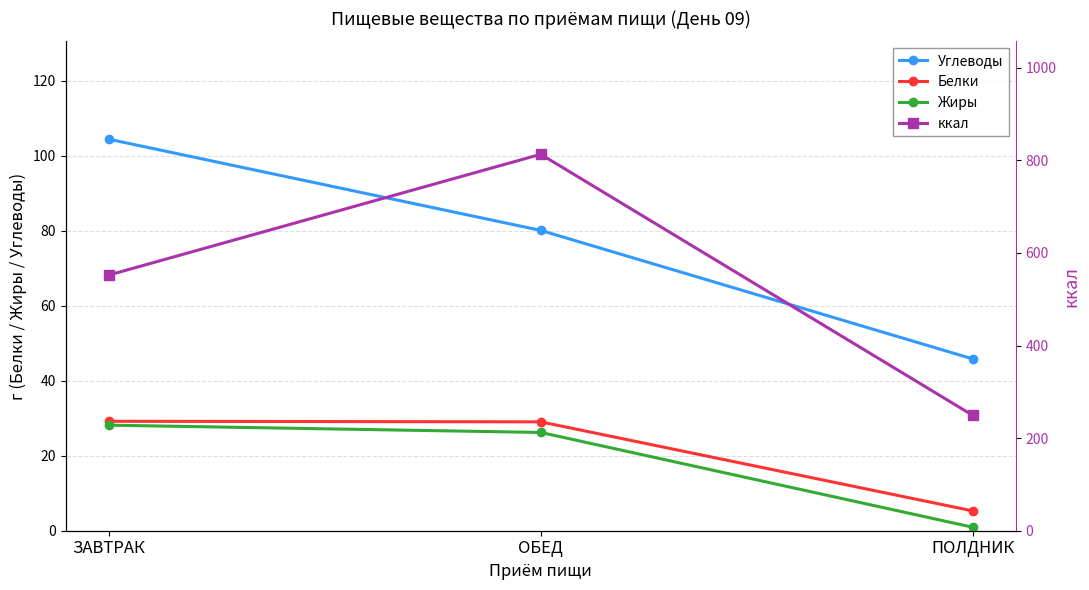

Count the number of data series in this chart.

4